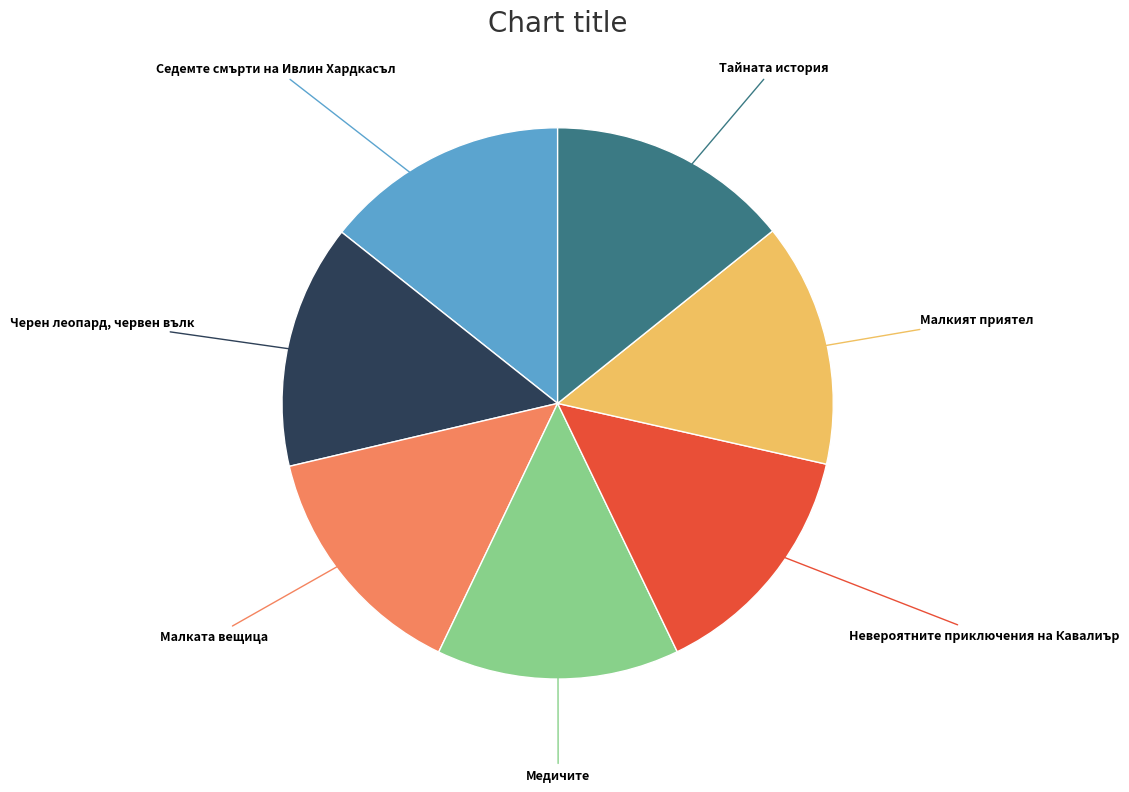

How many slices are in this pie chart?

7